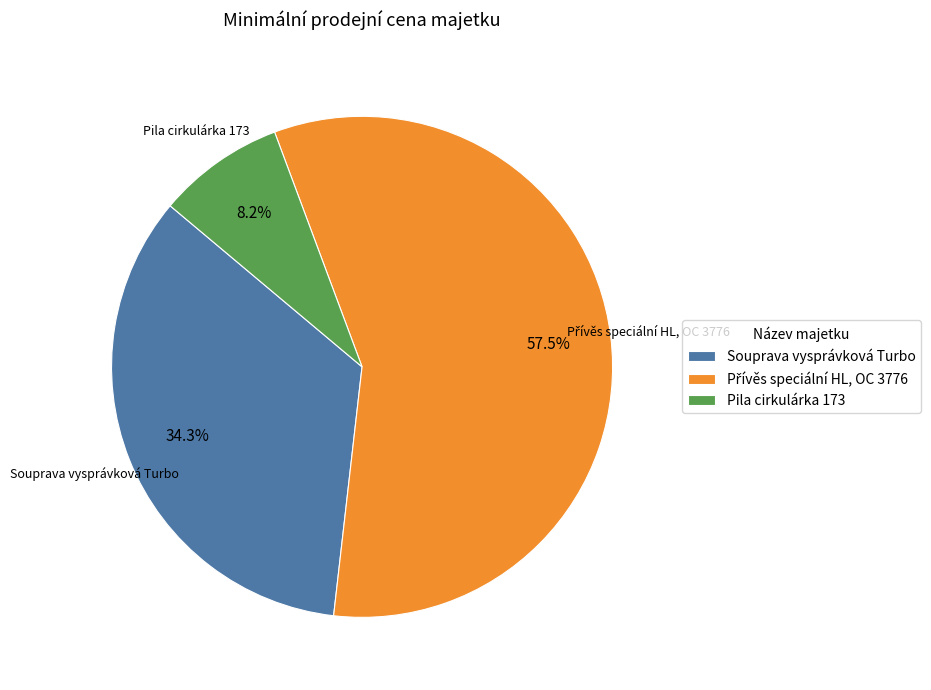

Combined, what portion of the pie is Pila cirkulárka 173 and Souprava vysprávková Turbo?

42.5%